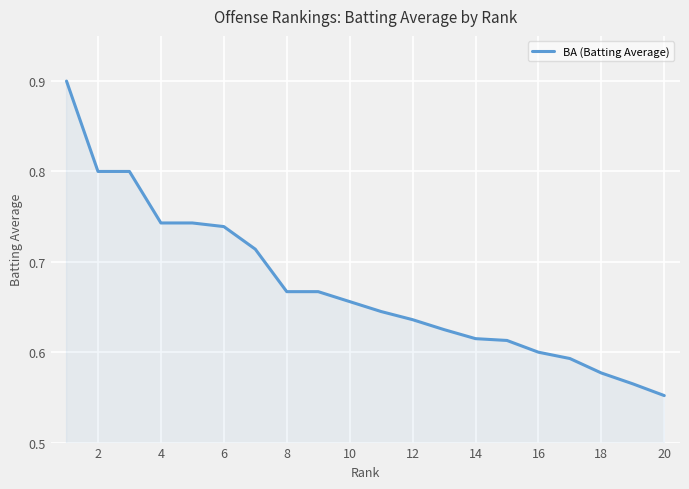

Does the chart have visible grid lines?

Yes